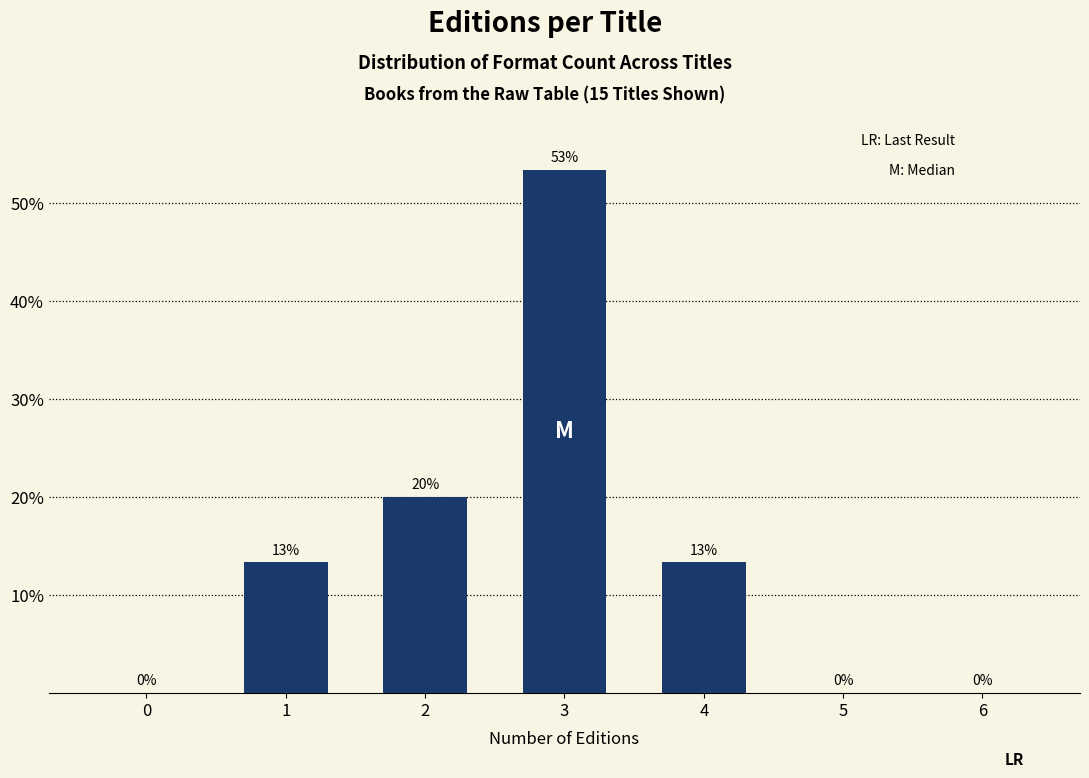

The value at 0 is 0.0. True or false?

True